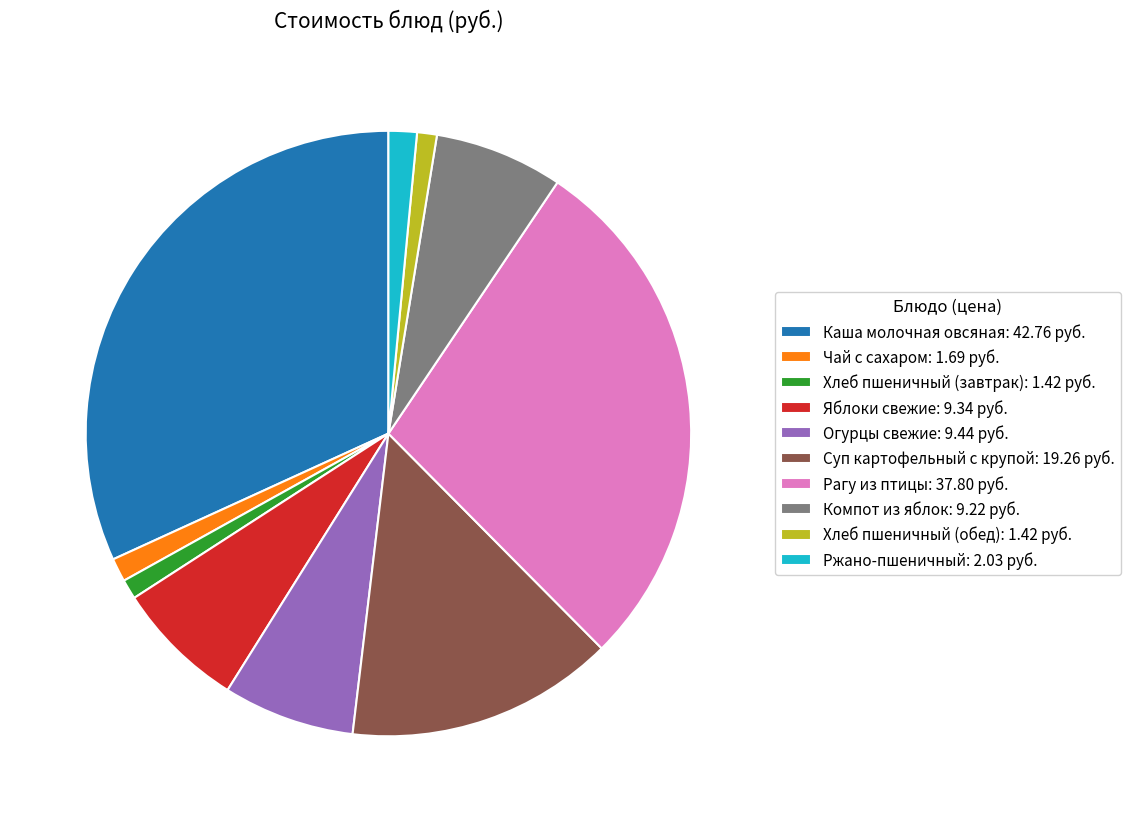

Count the number of slices in the pie.

10